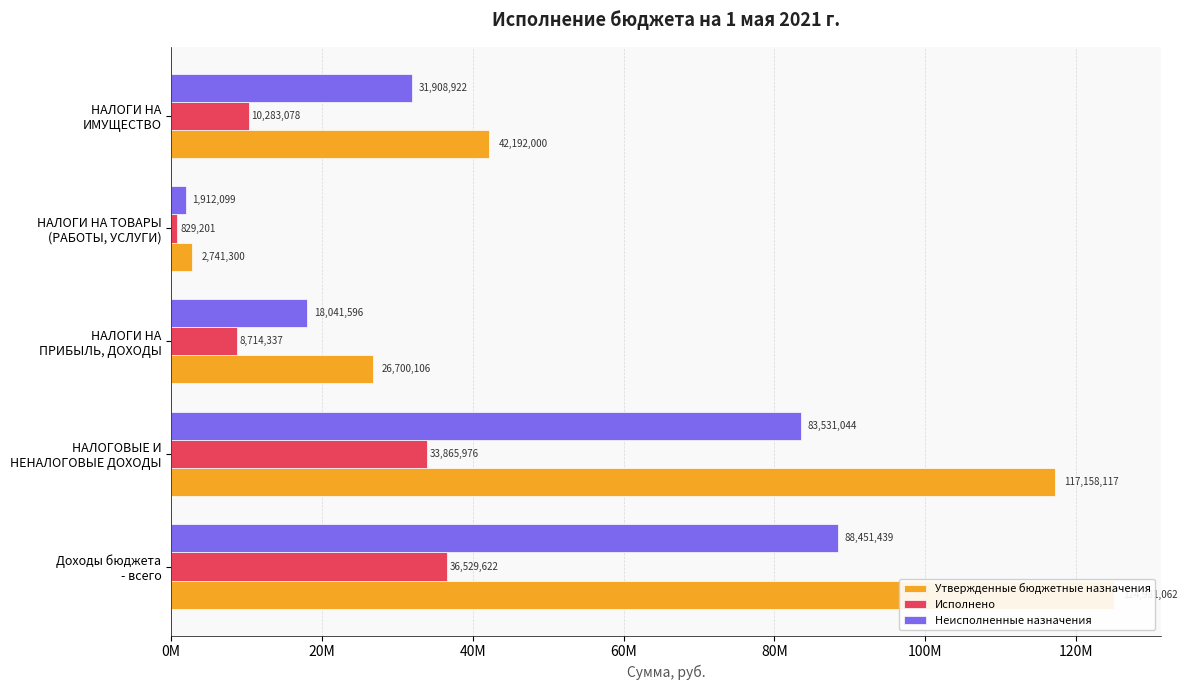

At how many categories does at least one series exceed 118417674?

1